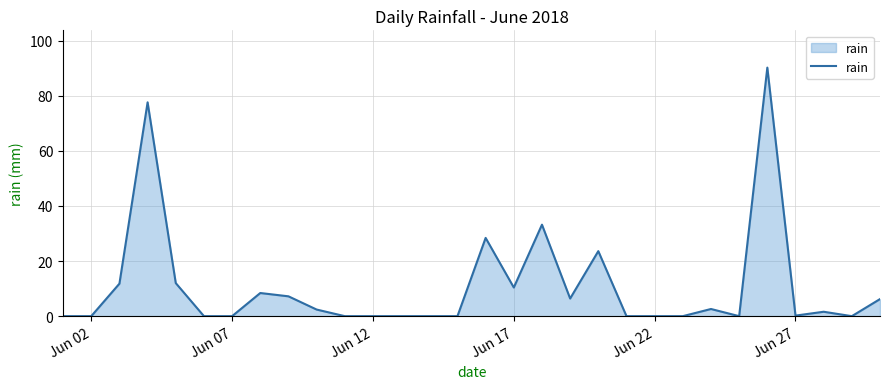

What is the difference between the maximum and minimum values?

90.2